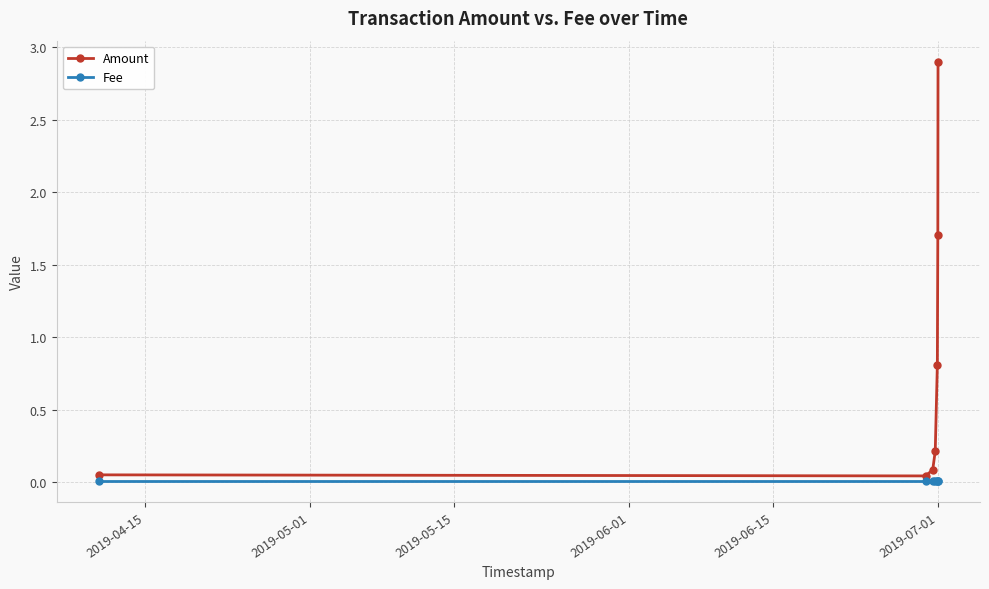

True or false: Amount and Fee cross at least once.

False